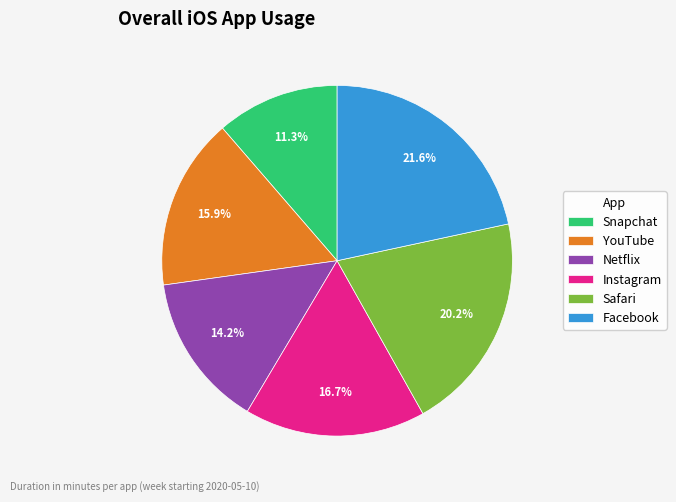

True or false: Facebook accounts for 22% of the total.

True